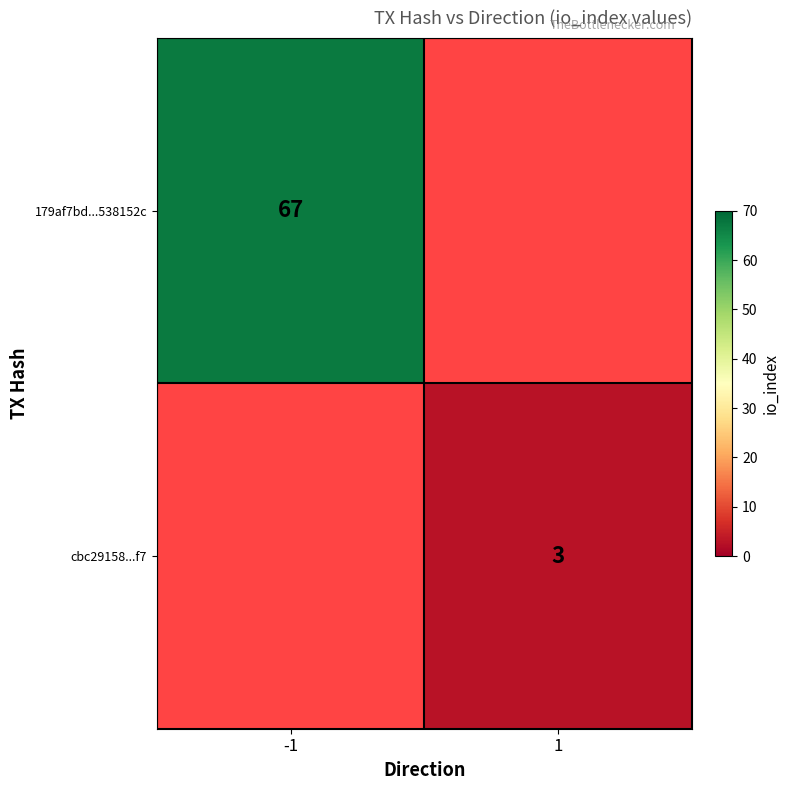

Is the value of cbc29158...f7 at 1 greater than the value of 179af7bd...538152c at -1?

No